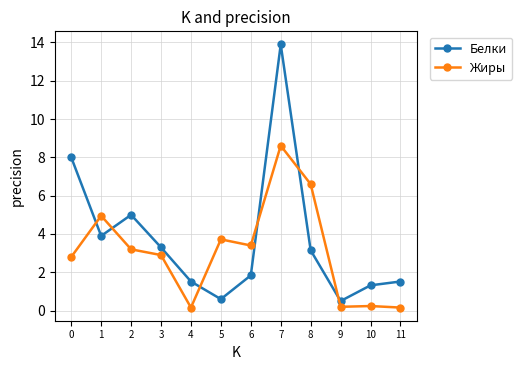

Where is Жиры nearest to the value 4?

5